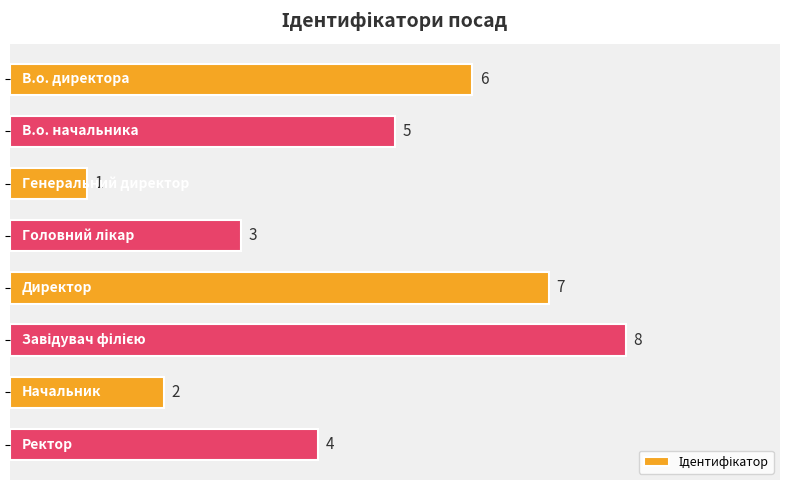

Reading top to bottom, extract all data points from this chart.

6	5	1	3	7	8	2	4